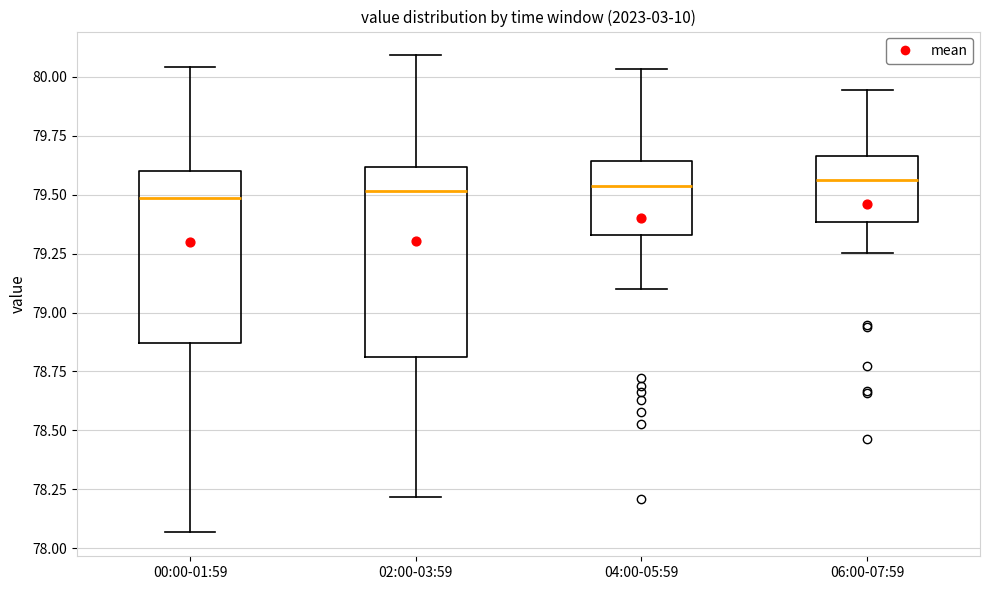

Which box is the tallest, from its lower edge to its upper edge?

02:00-03:59